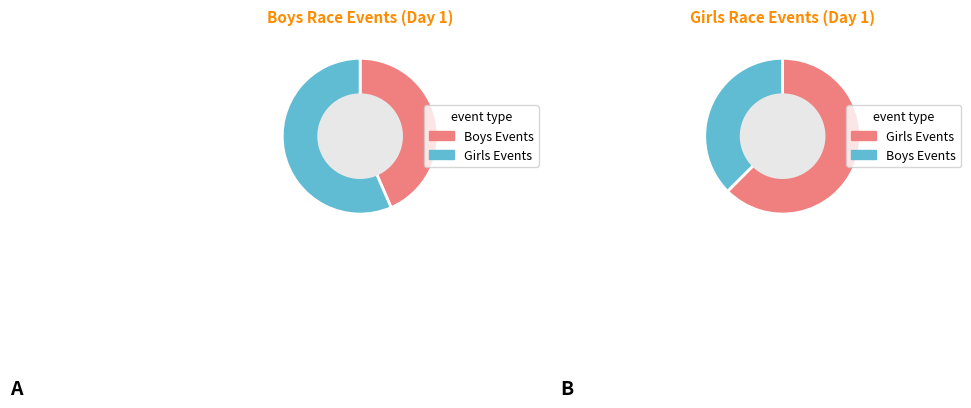

Is it true that Boys U16 coxed quad sculls is 33% of the pie?

False